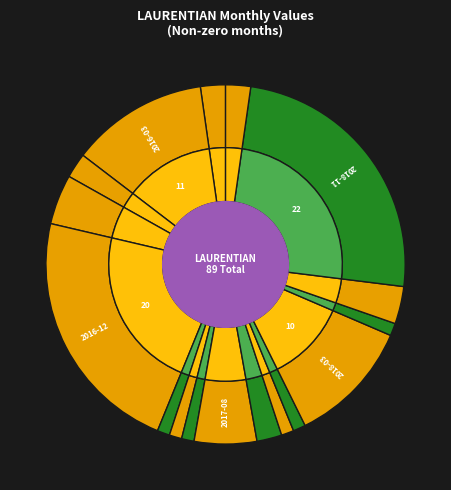

True or false: 2017-03 accounts for 8% of the total.

False